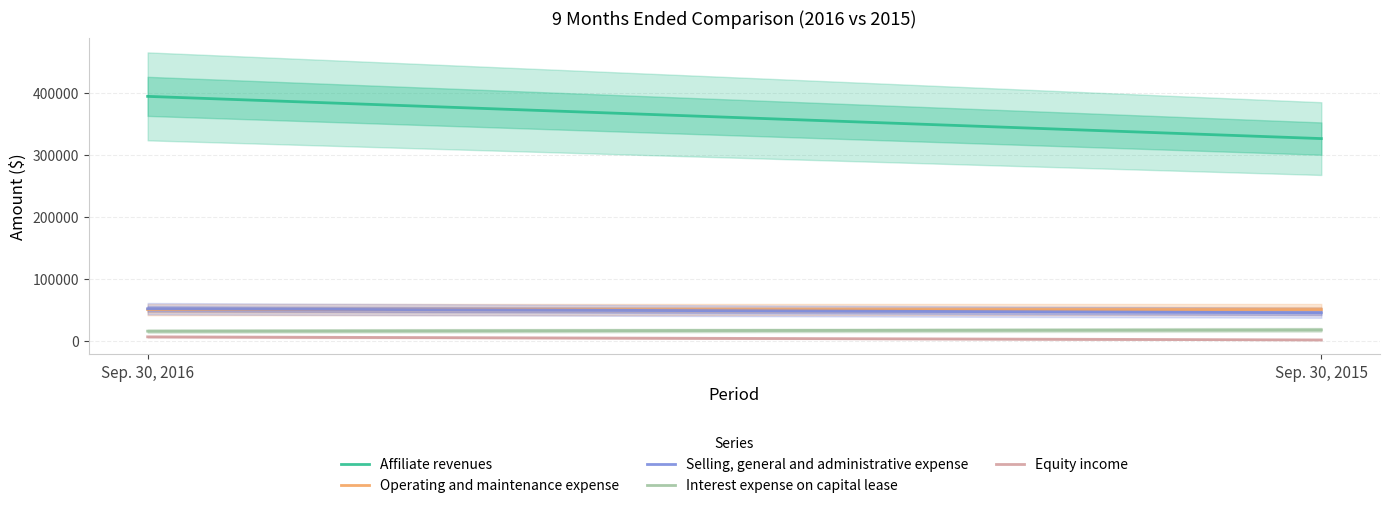

What is the sum of all Affiliate revenues values?

719900